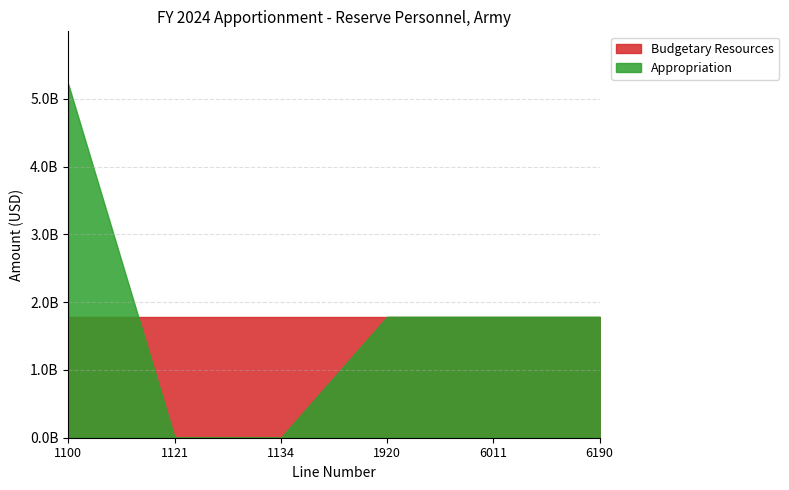

True or false: Appropriation has more than 1 points higher than both neighbors.

False